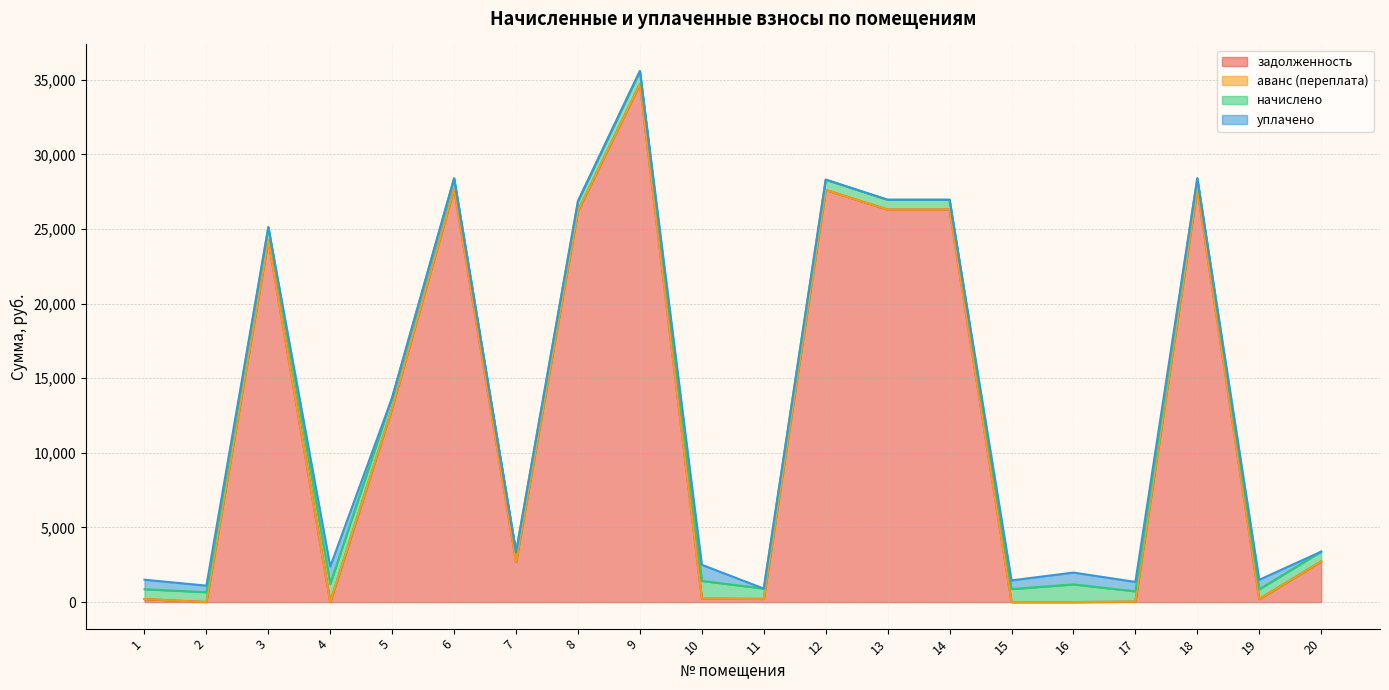

How many lines are shown in the chart?

4